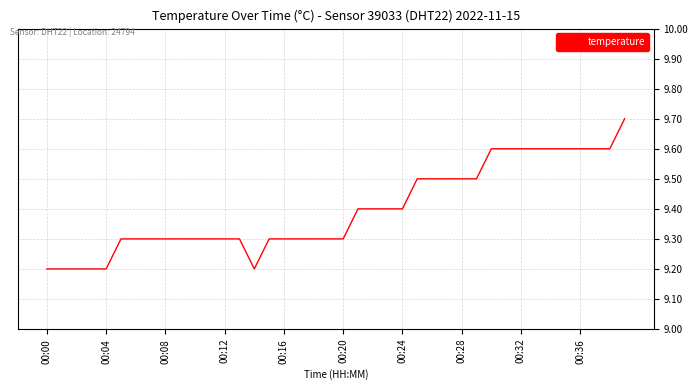

What is the difference between the maximum and minimum values?

0.5